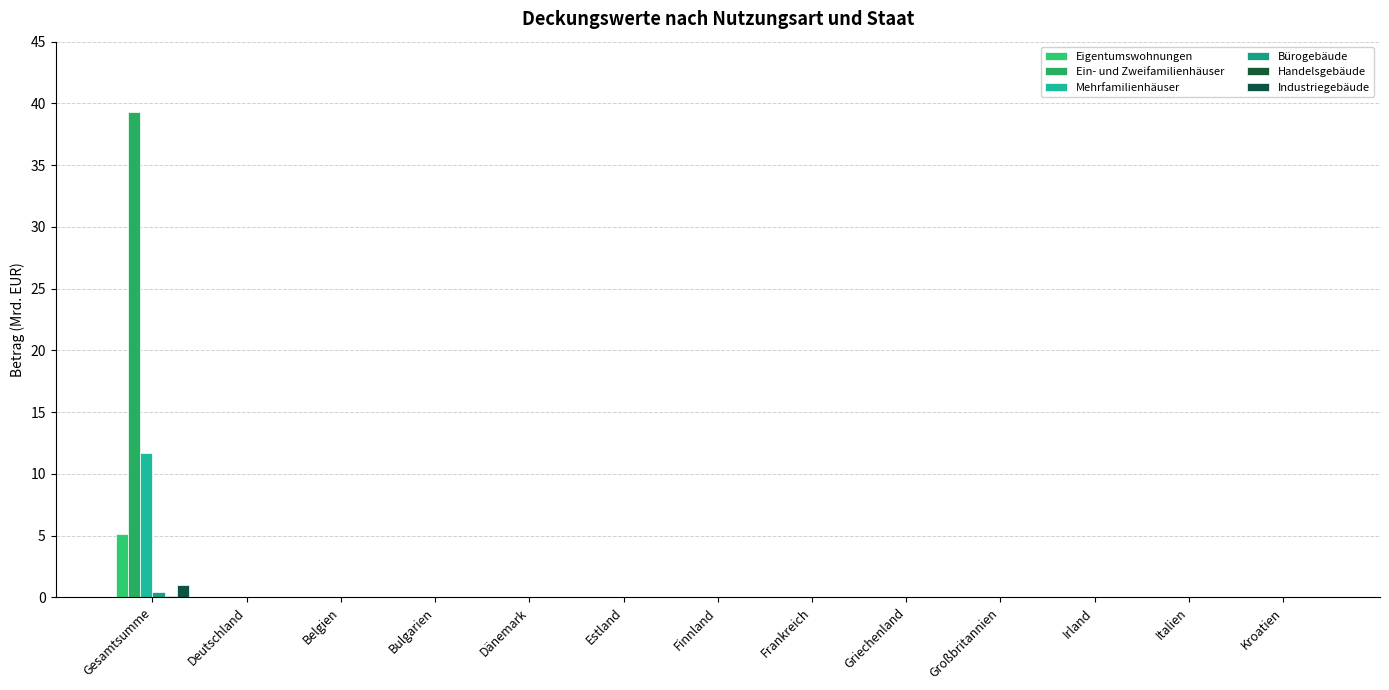

How many data points does each series have?

13